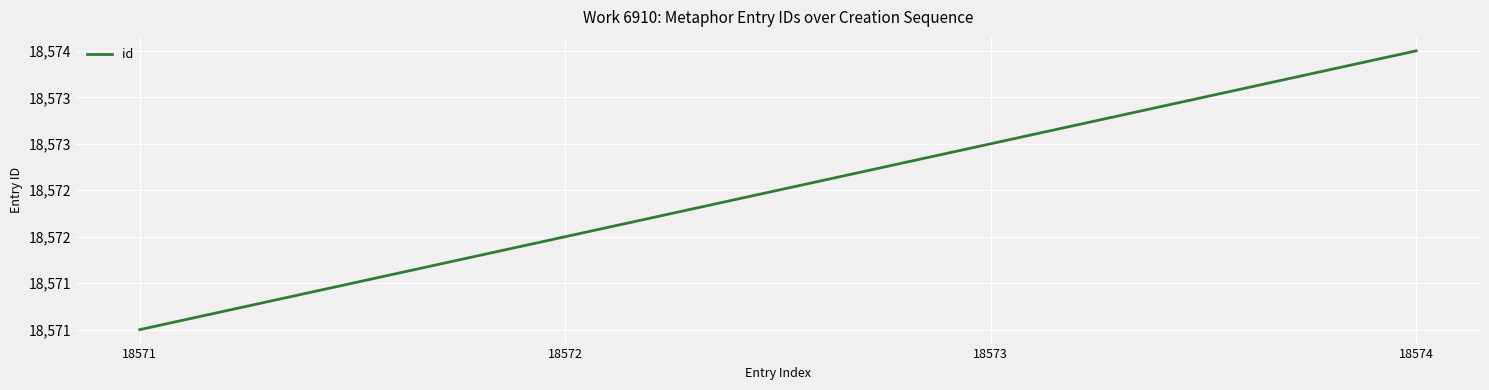

At which category does the chart reach its peak across all series?

18574